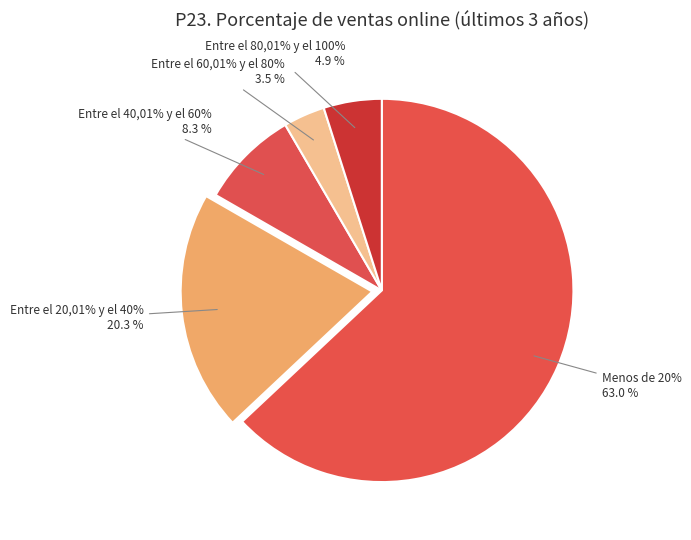

How many slices are in this pie chart?

5